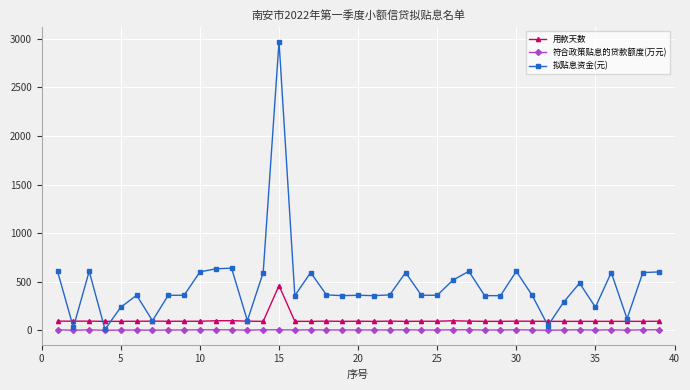

Rank the series by their maximum value, from highest to lowest.

拟贴息资金(元), 用款天数, 符合政策贴息的贷款额度(万元)